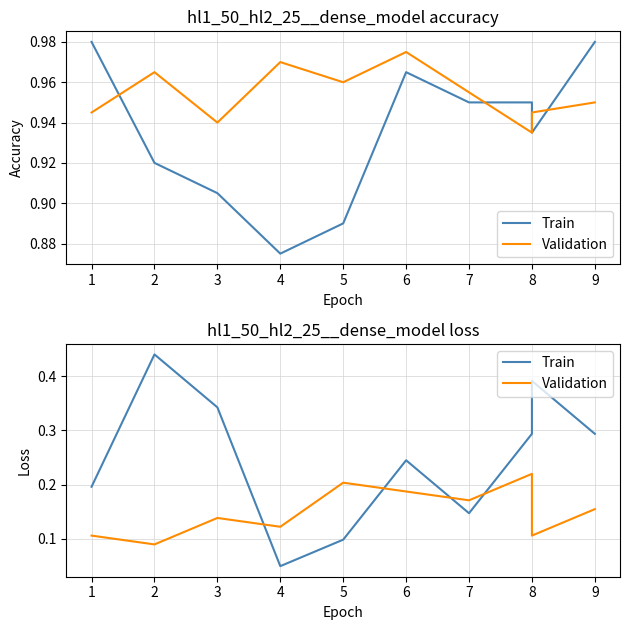

Which series has the widest spread of values?

Train